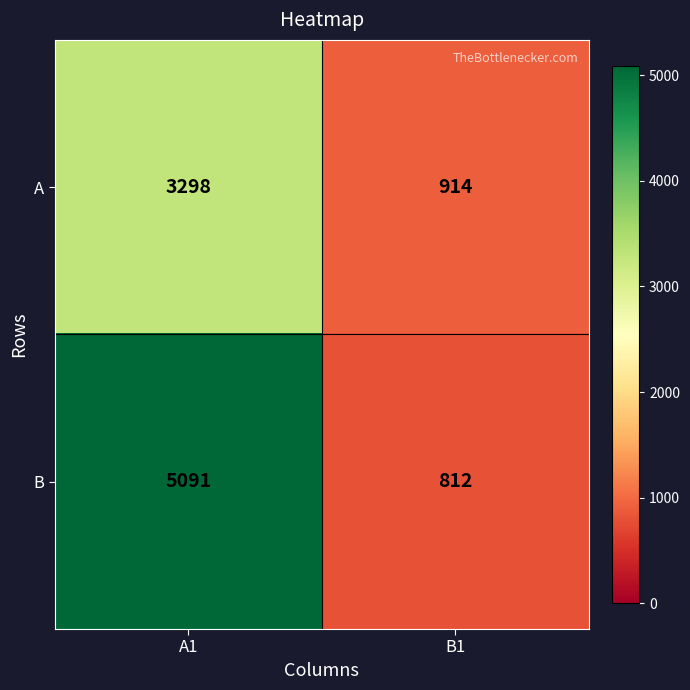

The B series shows 2593 at A1. True or false?

False